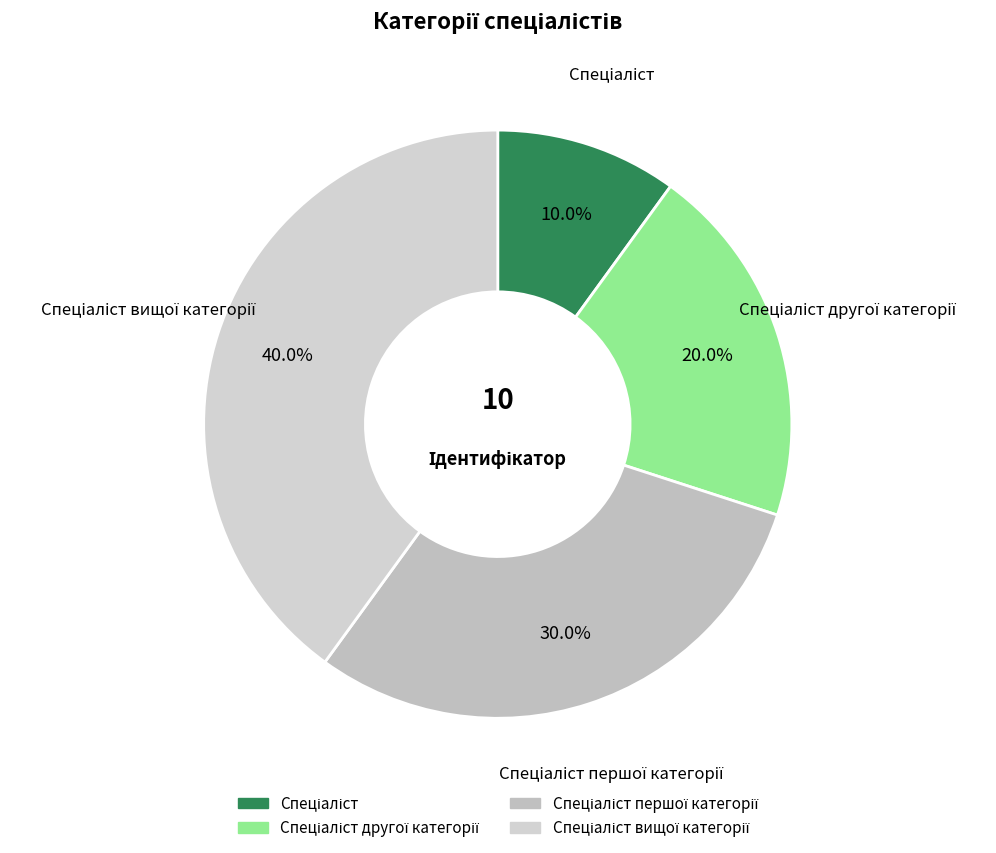

How many slices are in this pie chart?

4